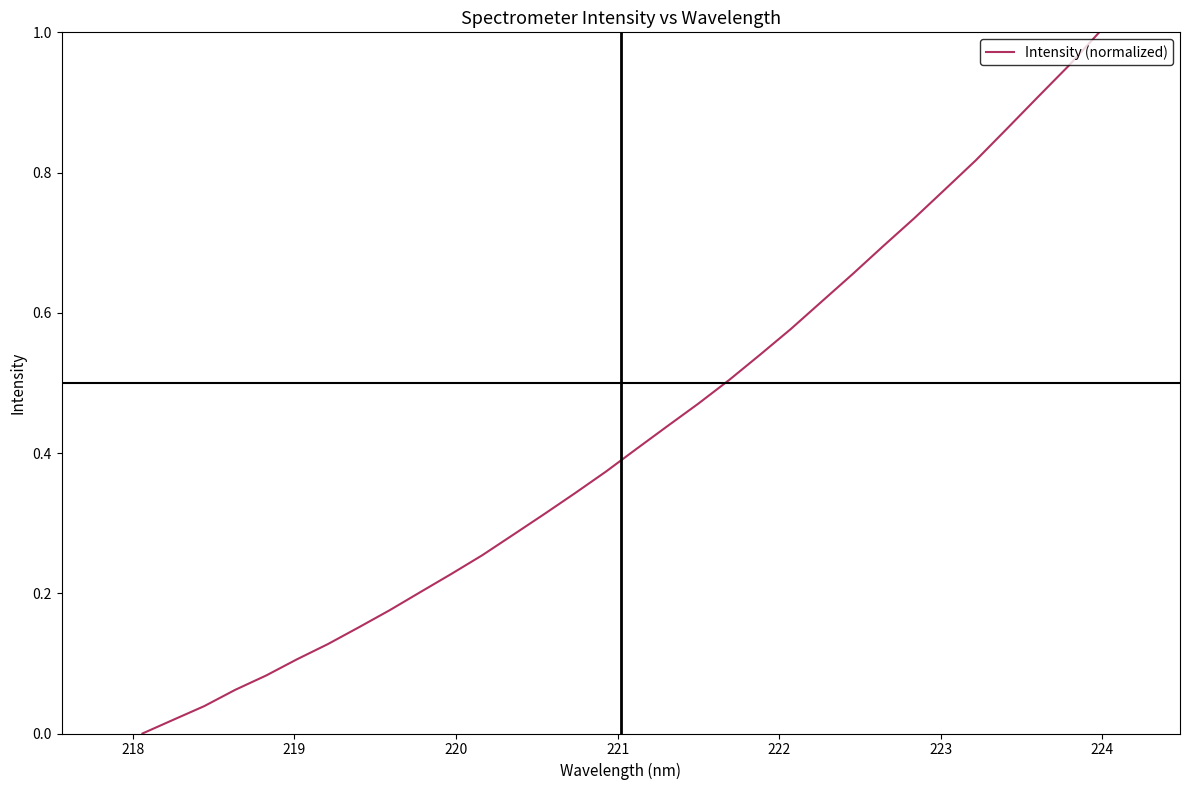

Does the chart have visible grid lines?

No